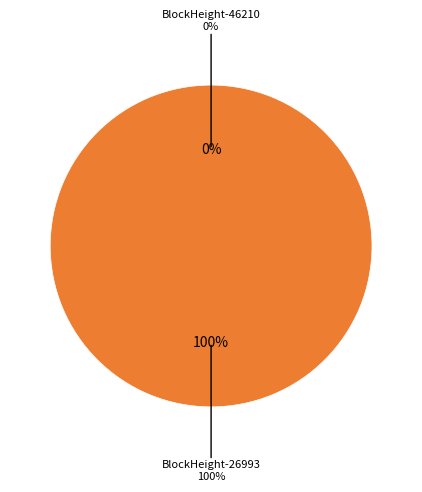

What is the majority slice?

26993